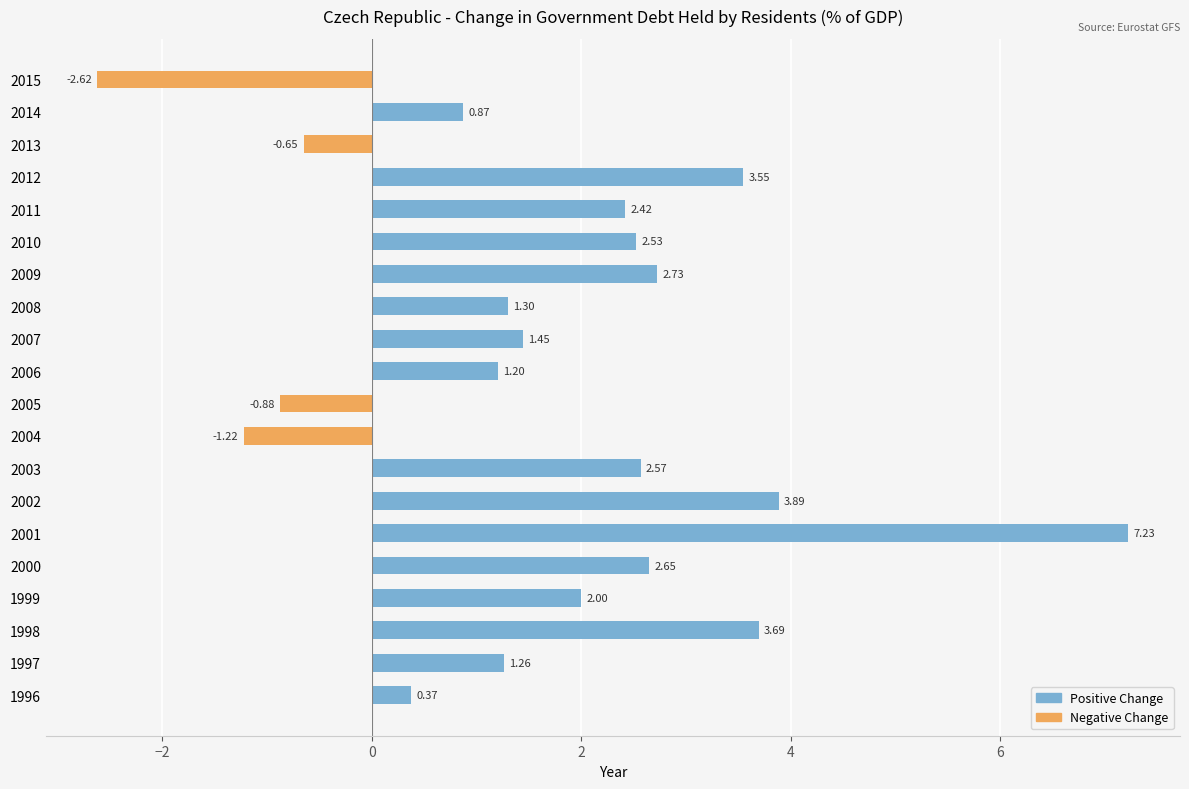

Which series has the largest range (max minus min)?

Positive Change